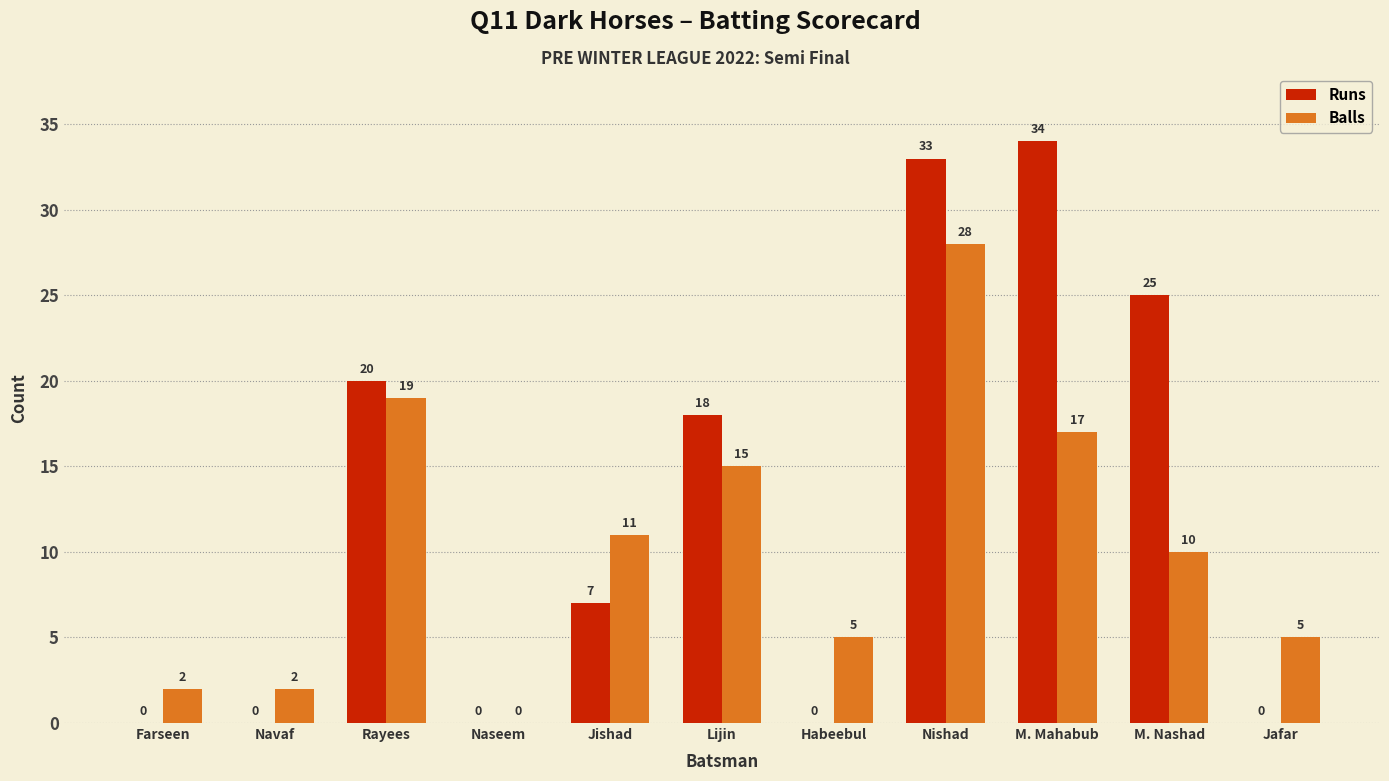

Reading right to left, list all the values displayed in this chart.

Runs: Jafar=0	M. Nashad=25	M. Mahabub=34	Nishad=33	Habeebul=0	Lijin=18	Jishad=7	Naseem=0	Rayees=20	Navaf=0	Farseen=0
Balls: Jafar=5	M. Nashad=10	M. Mahabub=17	Nishad=28	Habeebul=5	Lijin=15	Jishad=11	Naseem=0	Rayees=19	Navaf=2	Farseen=2